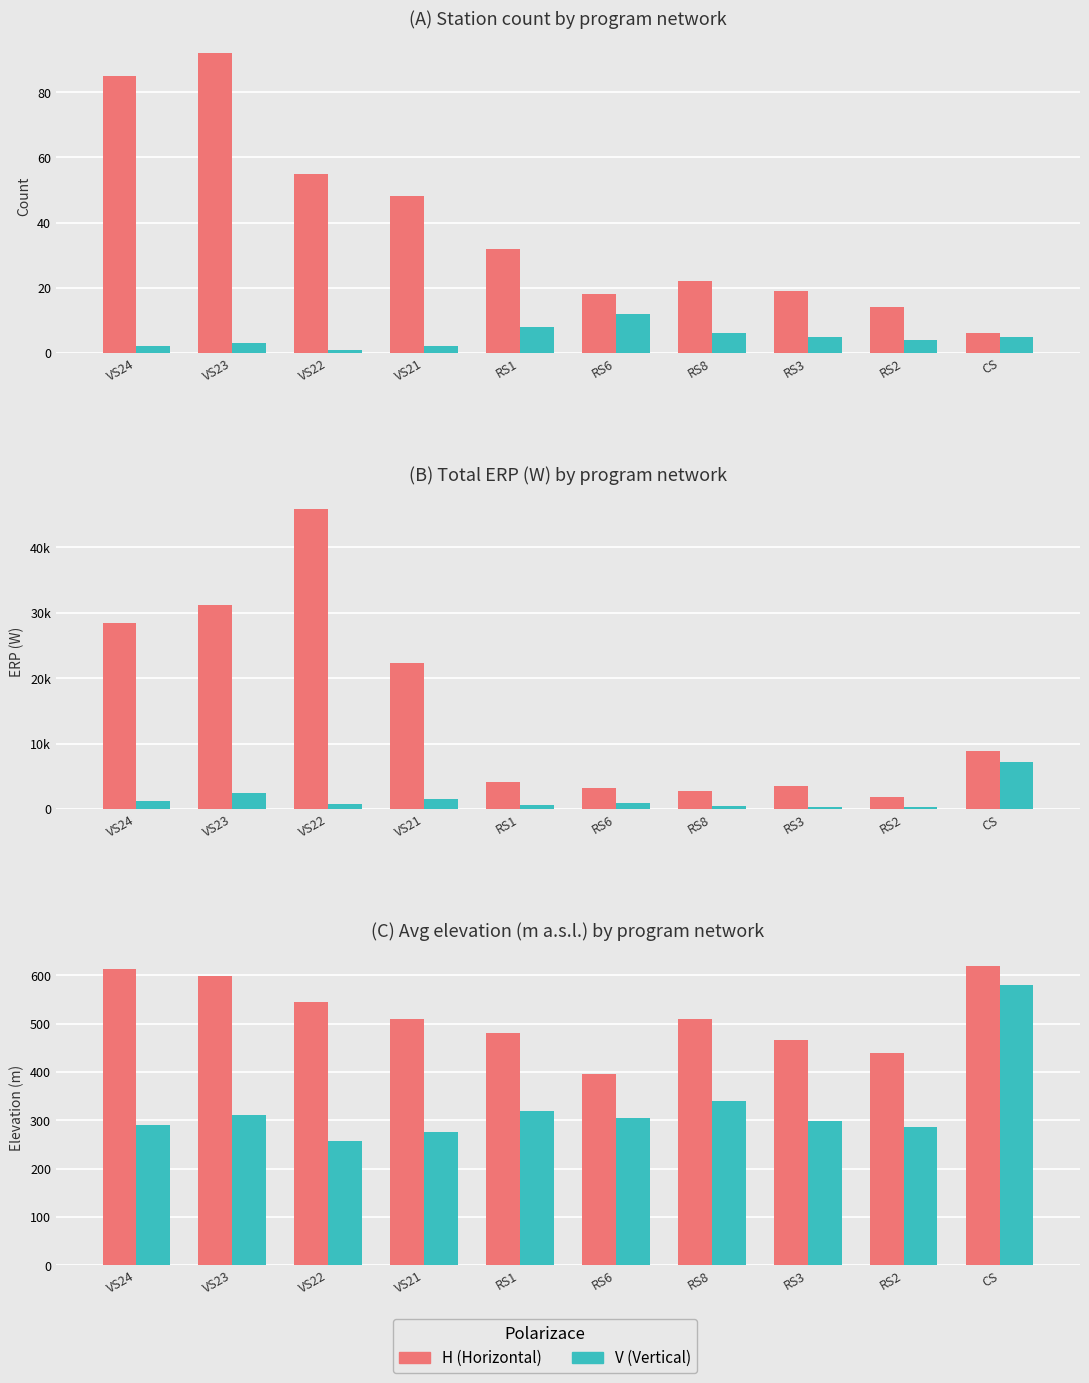

What is the value of the V bar at the 4th from the left?

275